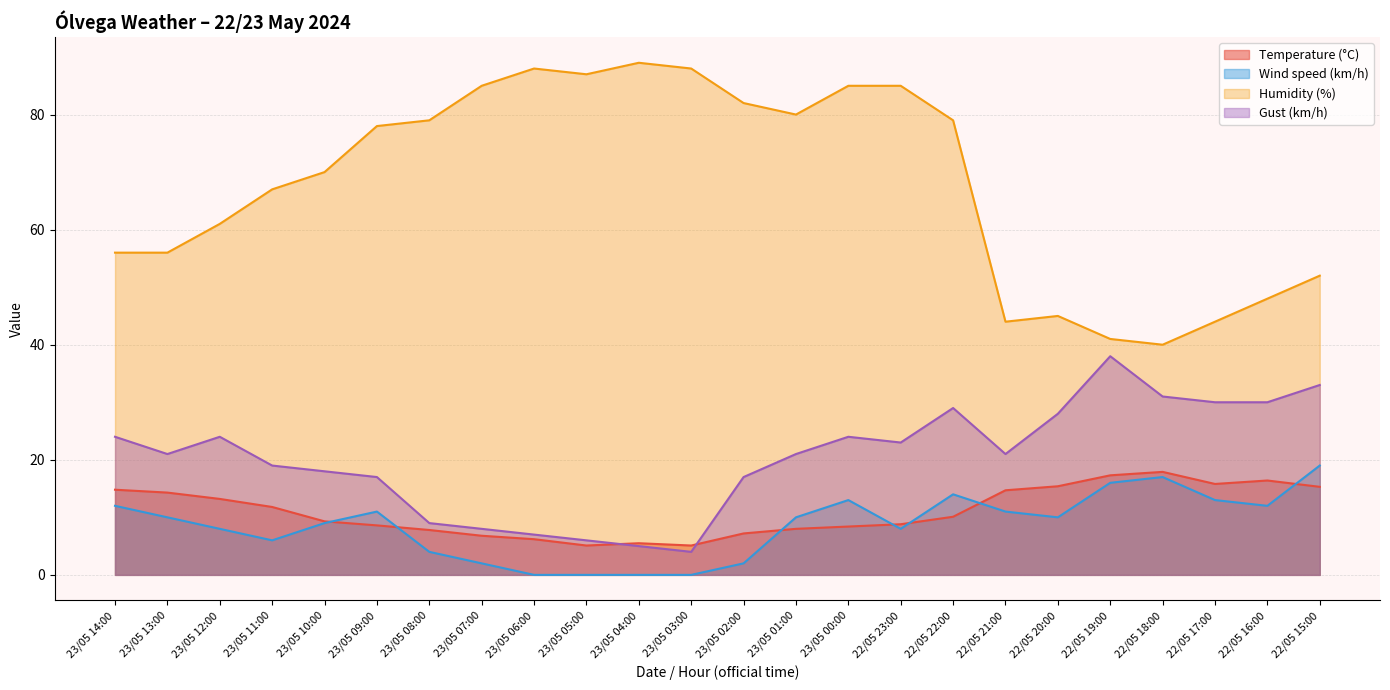

Rank the series at 23/05 12:00 from highest to lowest value.

Humidity (%), Gust (km/h), Temperature (°C), Wind speed (km/h)